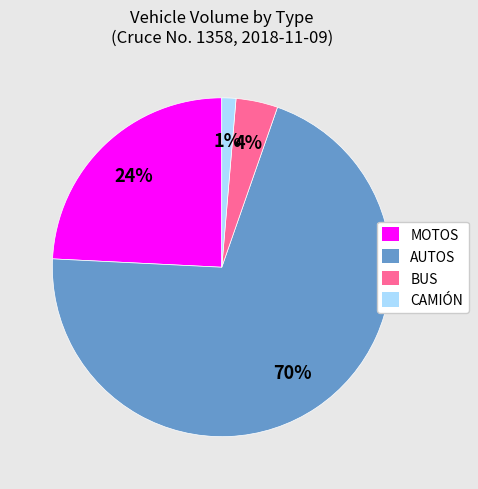

How many slices are in this pie chart?

4